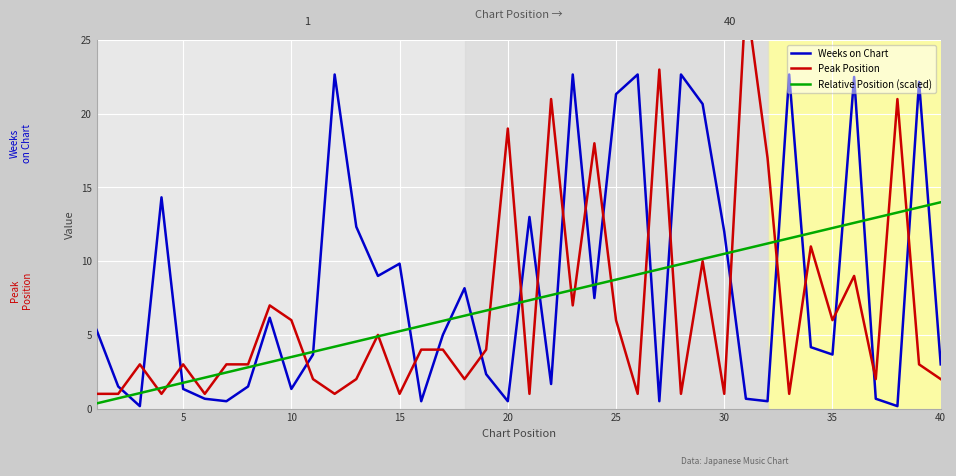

The value of Weeks on Chart at 35 is 3.7. True or false?

True